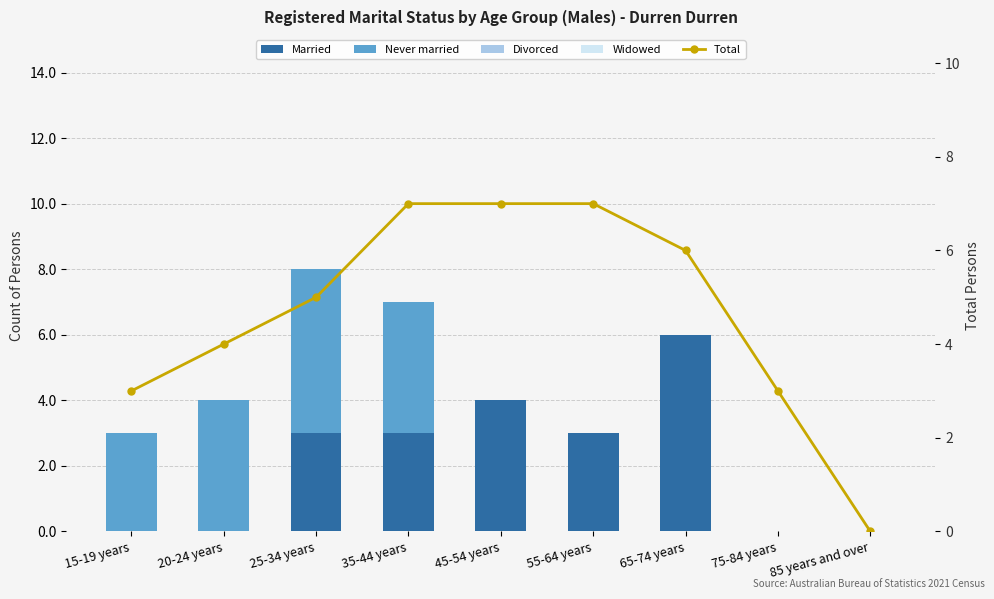

At which label does Total first exceed 5?

35-44 years